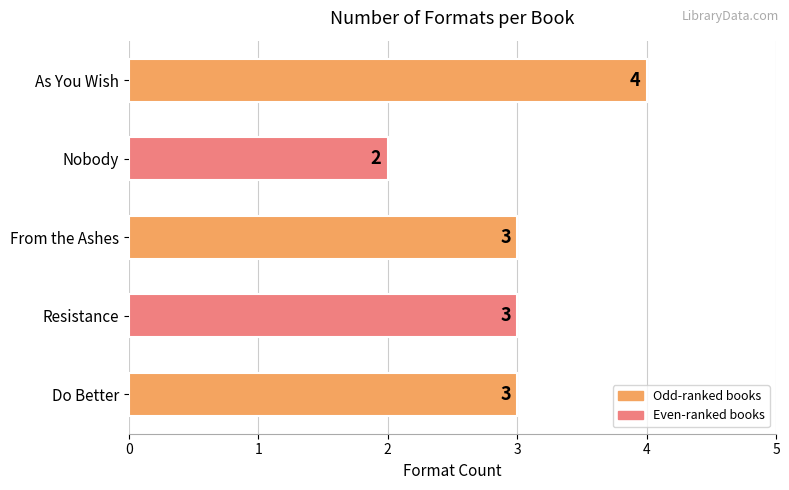

What is the sum of all values?

15